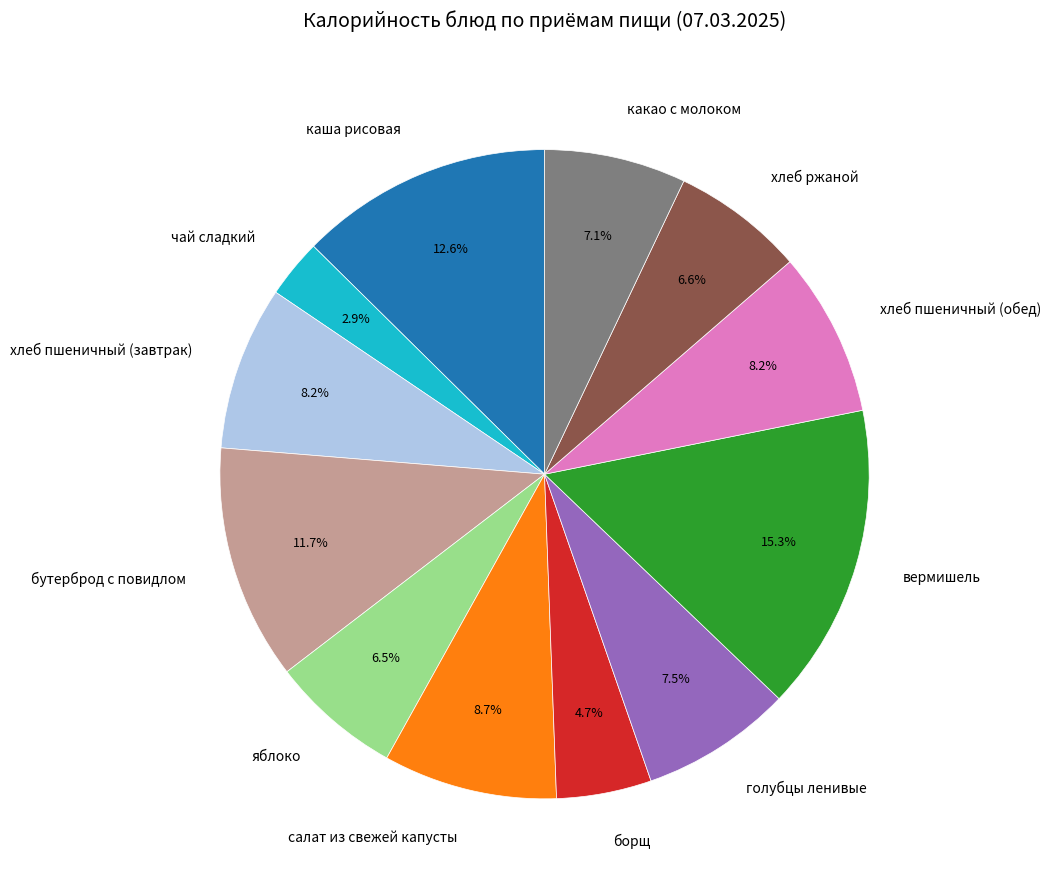

How many slices are in this pie chart?

12